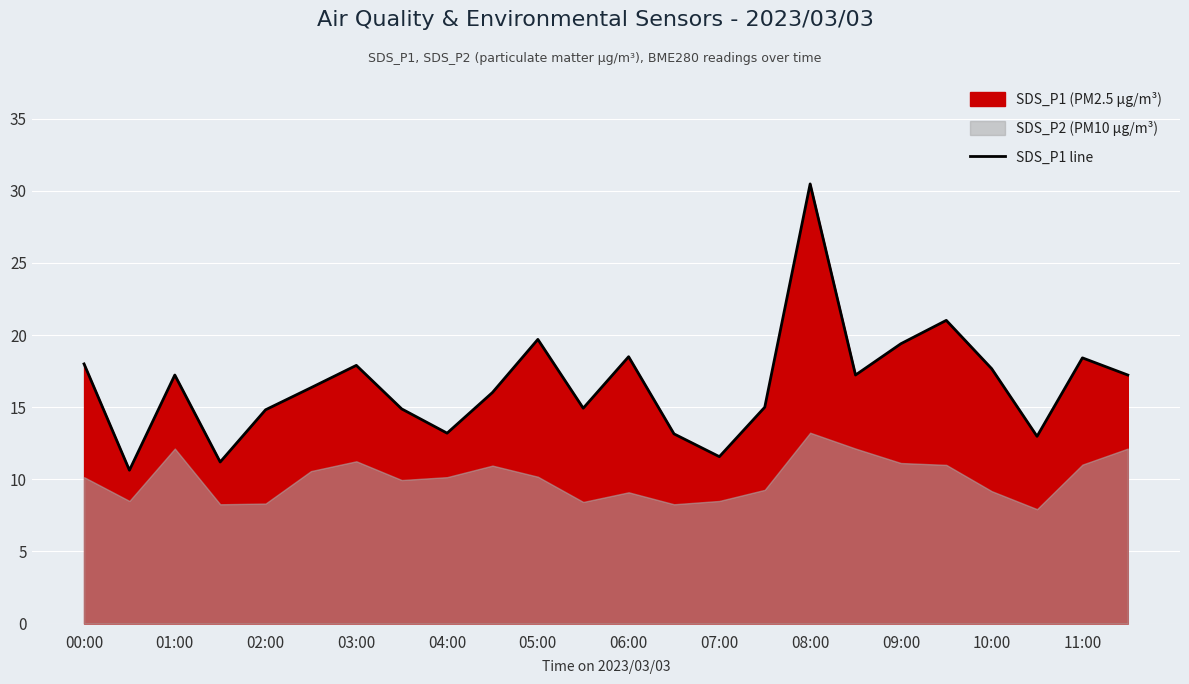

Which category has the highest value in the SDS_P1 line series?

08:00